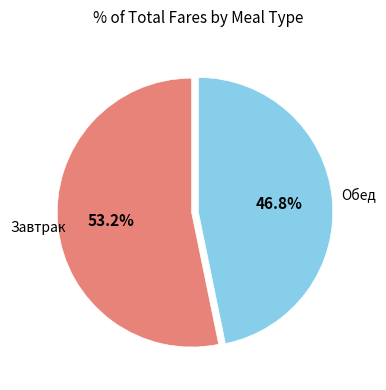

Does any single category account for the majority?

Yes